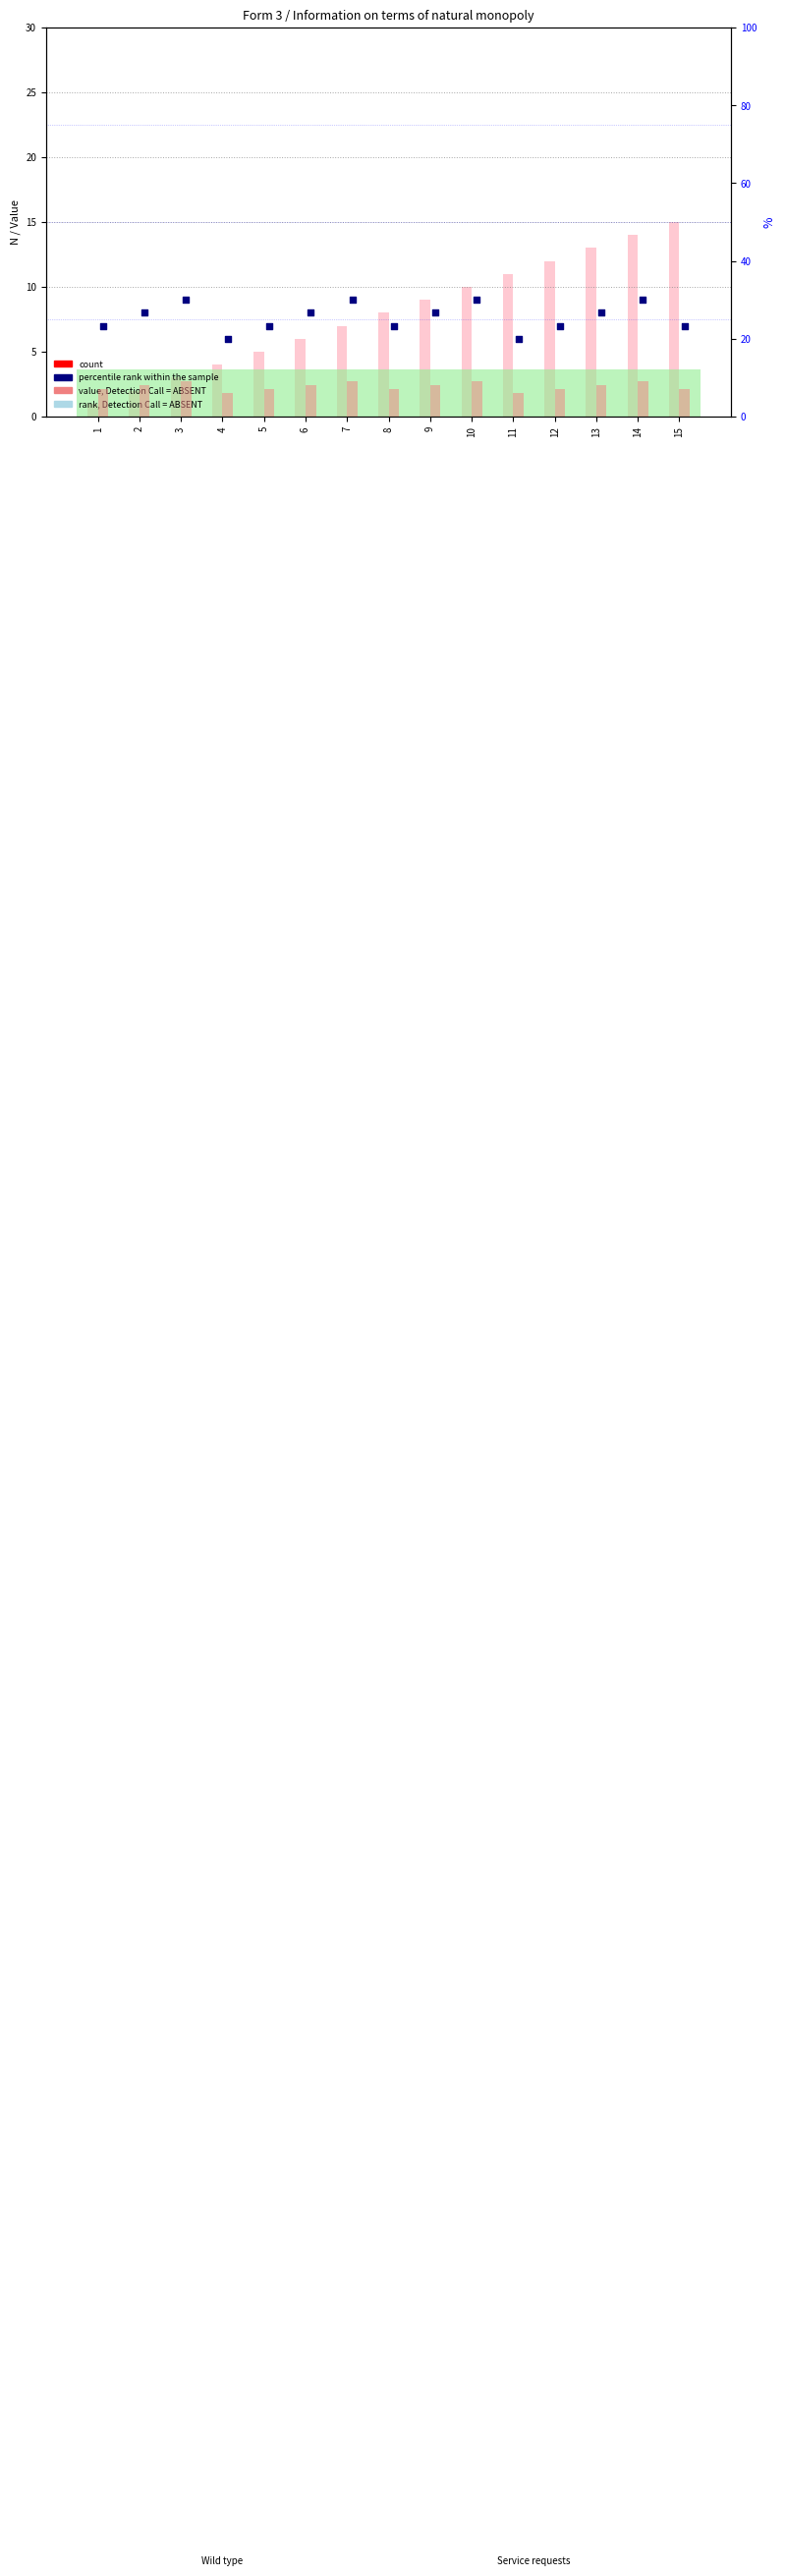

Which series reaches the minimum Y coordinate?

count